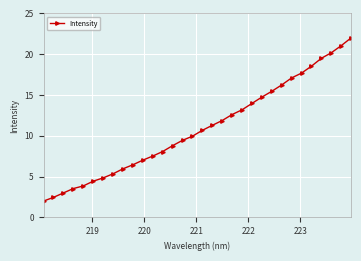

What is the value of the 2nd point from the left?

2.5